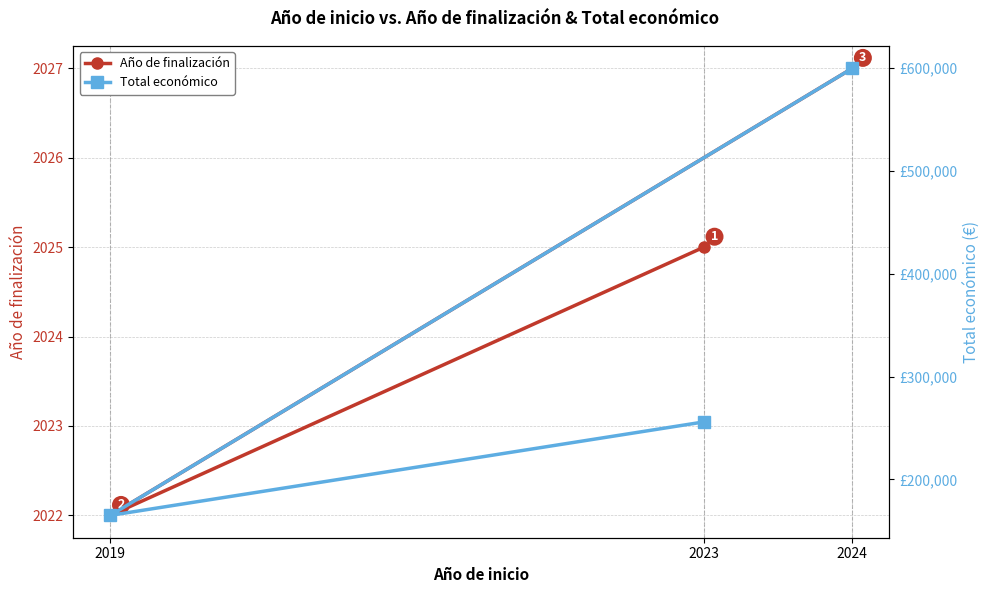

At which label is Año de finalización closest to 2024?

2023